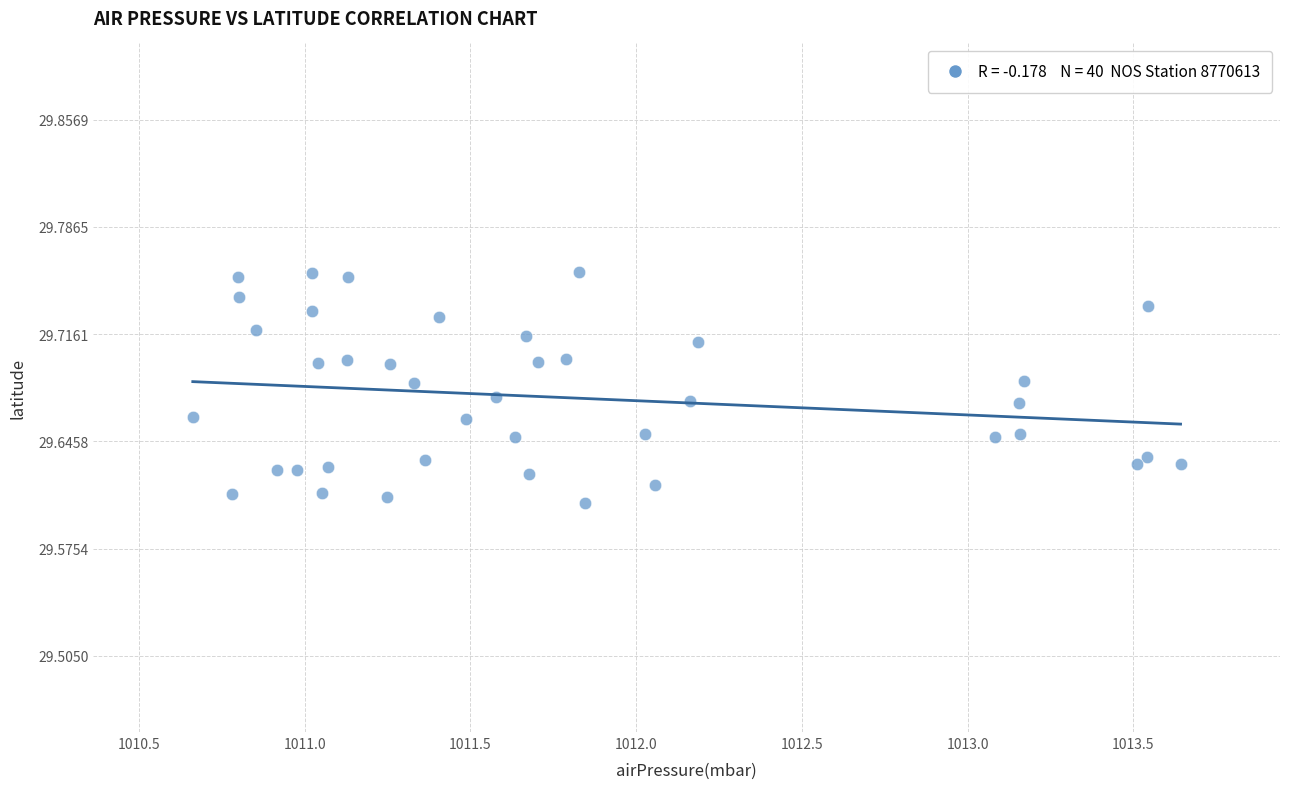

What is the range of X values (max minus min)?

3.0